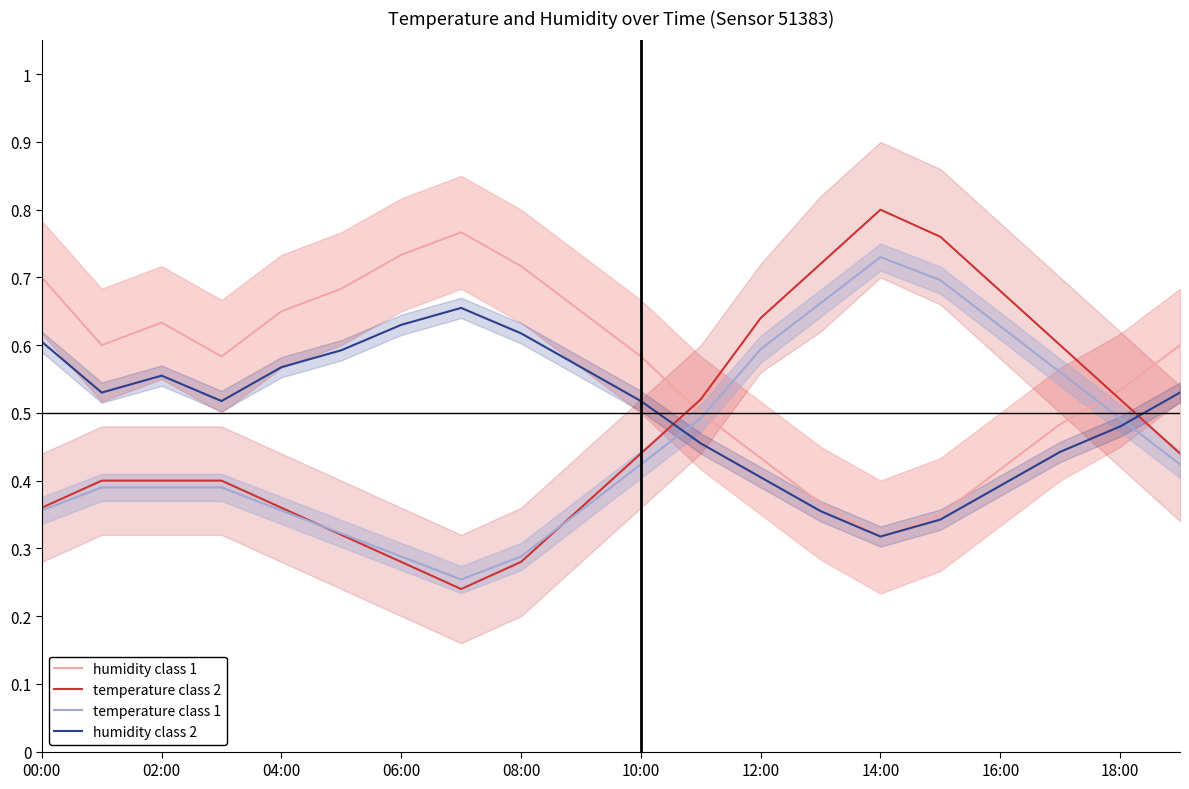

After their last crossing, which series has the higher values: temperature class 2 or humidity class 1?

humidity class 1